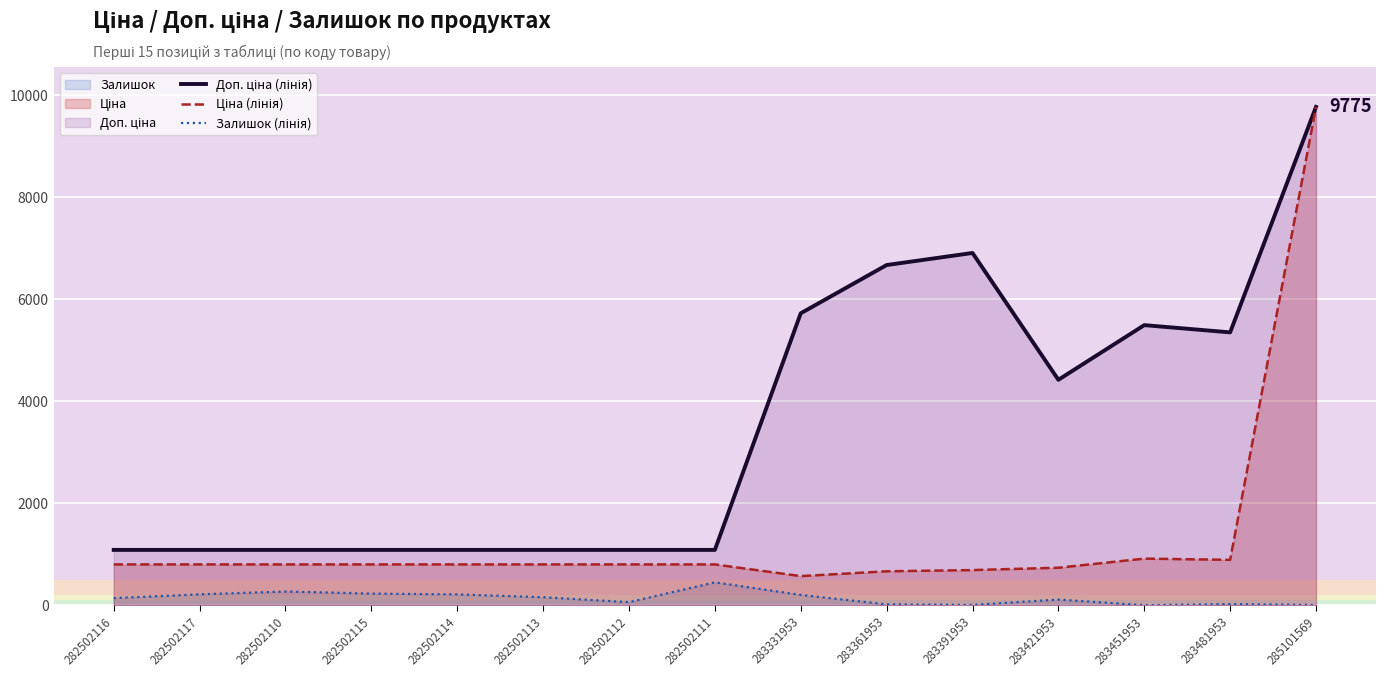

What is the label of the 7th point from the right?

283331953